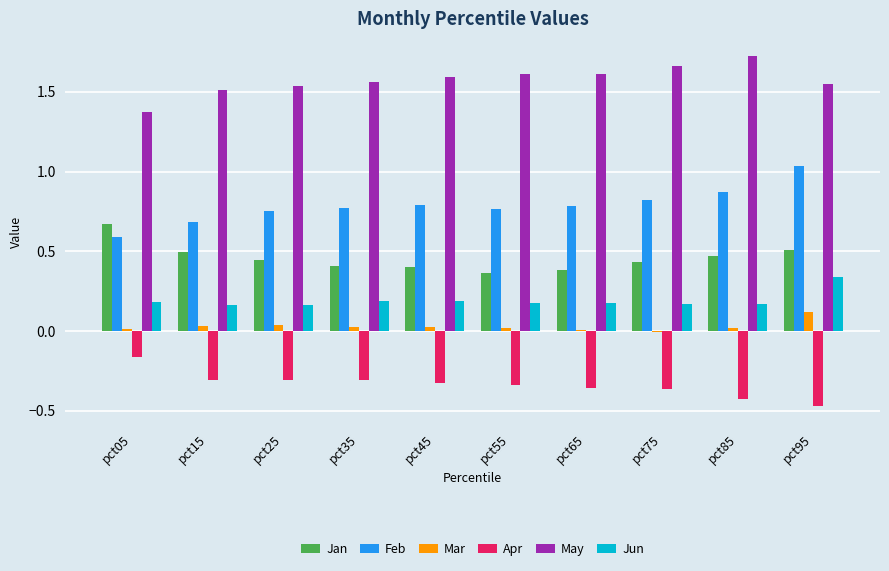

How many groups of bars are there?

10